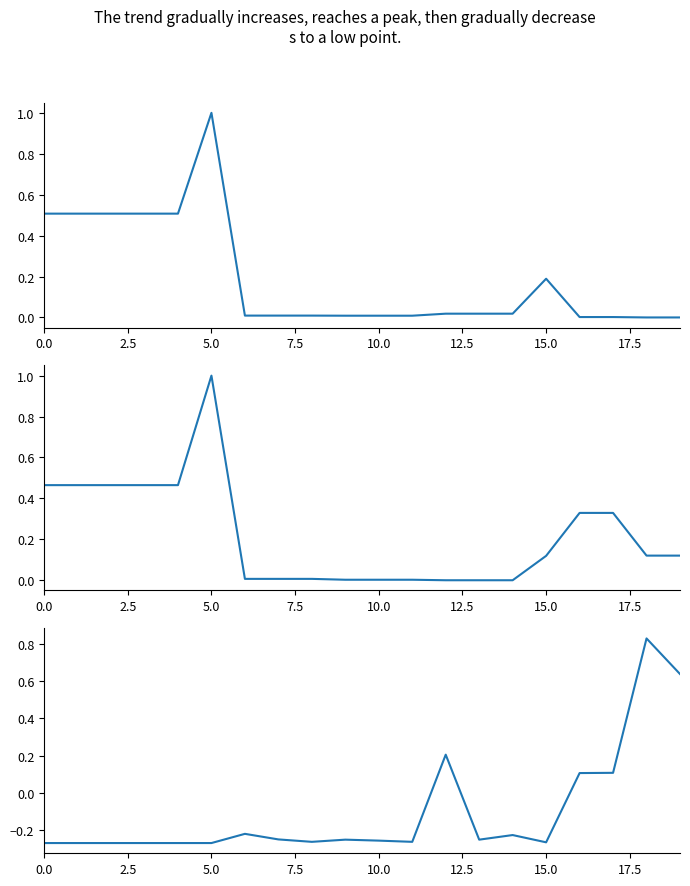

Reading left to right, extract all data points from this chart.

Ціна: 0.5	0.5	0.5	0.5	0.5	1.0	0.0	0.0	0.0	0.0	0.0	0.0	0.0	0.0	0.0	0.2	0.0	0.0	0.0	0.0
Доп. ціна: 0.5	0.5	0.5	0.5	0.5	1.0	0.0	0.0	0.0	0.0	0.0	0.0	0.0	0.0	0.0	0.1	0.3	0.3	0.1	0.1
Залишок: -0.3	-0.3	-0.3	-0.3	-0.3	-0.3	-0.2	-0.3	-0.3	-0.3	-0.3	-0.3	0.2	-0.3	-0.2	-0.3	0.1	0.1	0.8	0.6